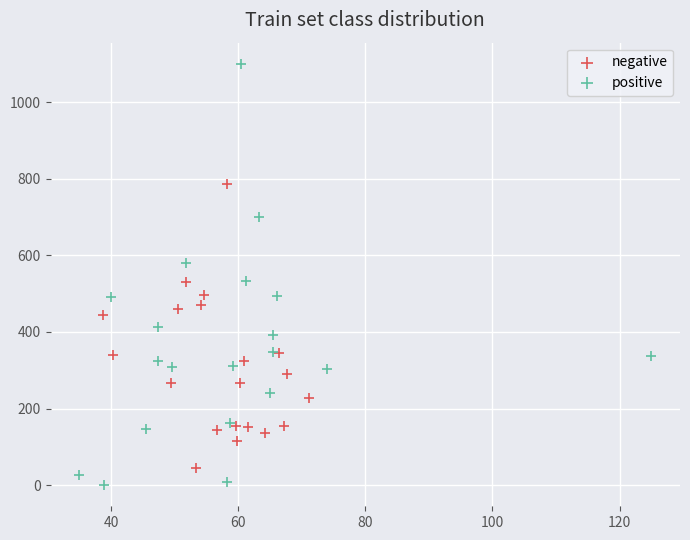

Which series contains the lowest Y value?

positive